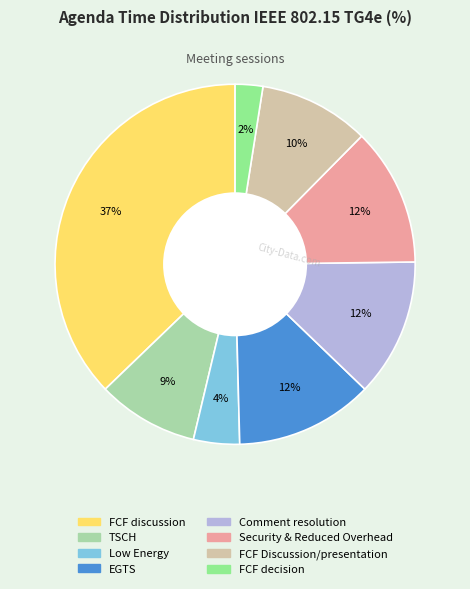

To the nearest percent, what is the difference between the Low Energy and Security & Reduced Overhead slice percentages?

8%